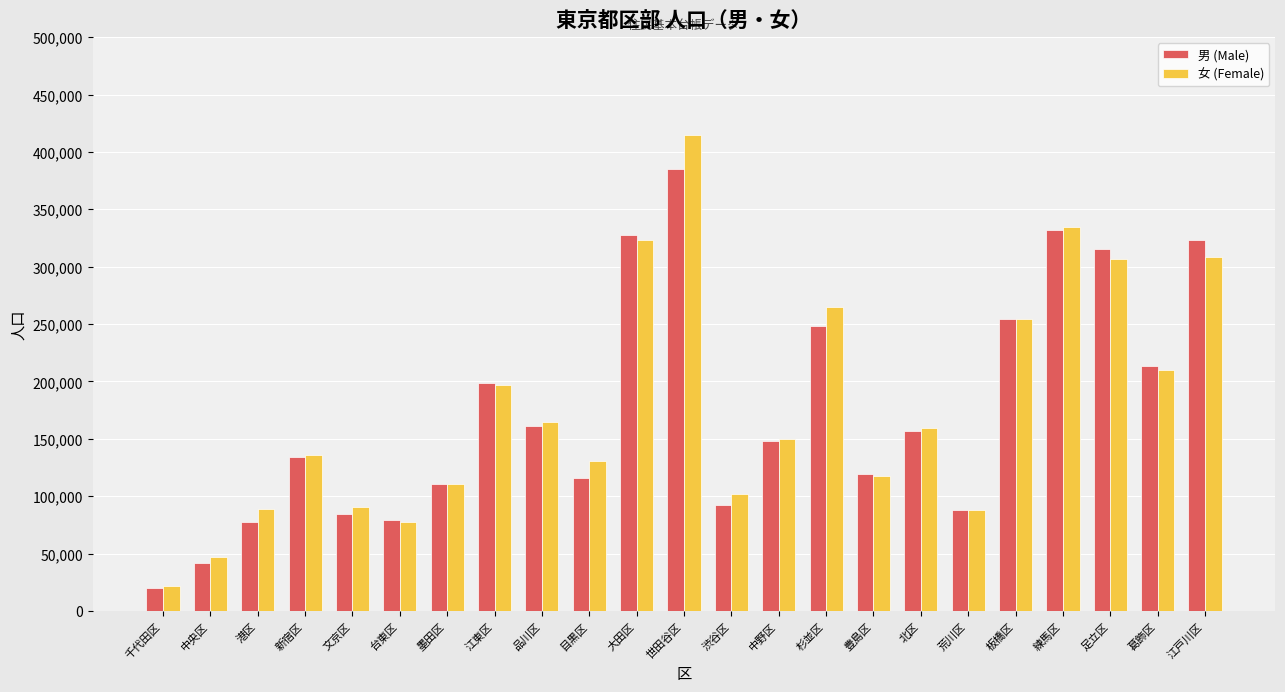

True or false: 女 (Female) has a value of 48644 at 墨田区.

False